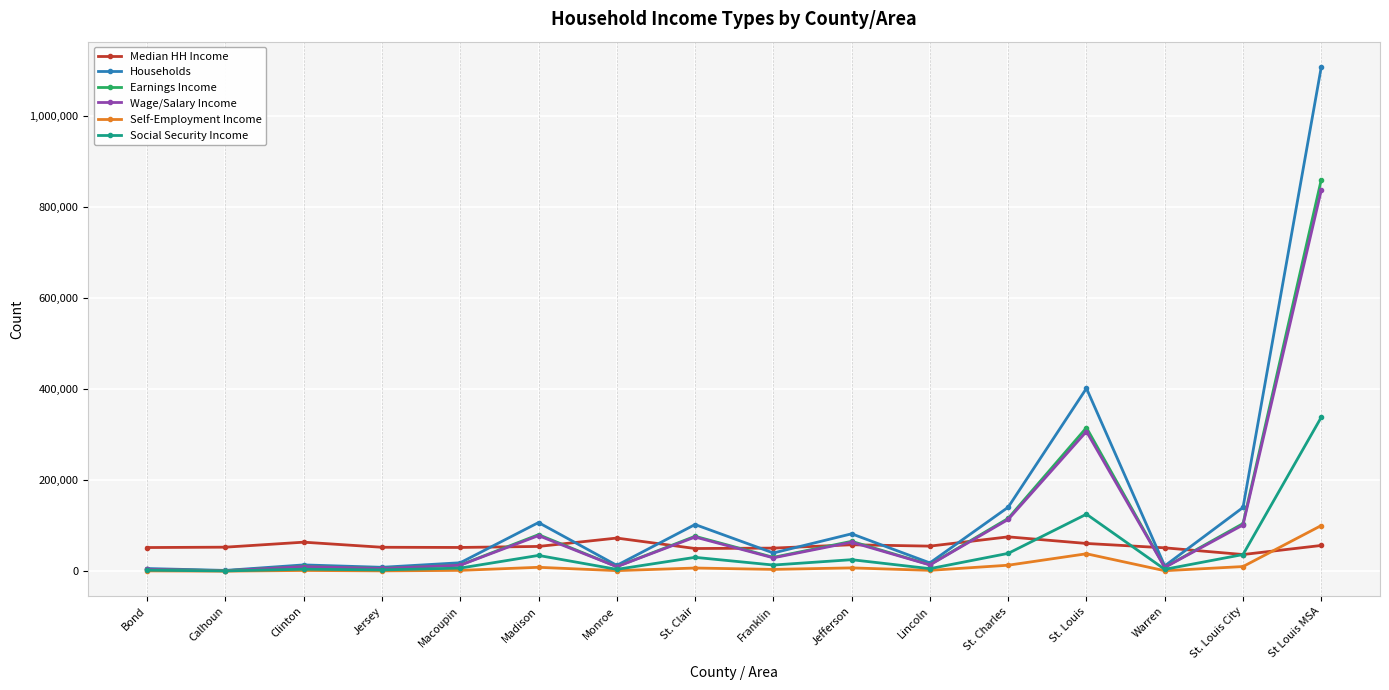

At which label is Wage/Salary Income closest to 419050?

St. Louis